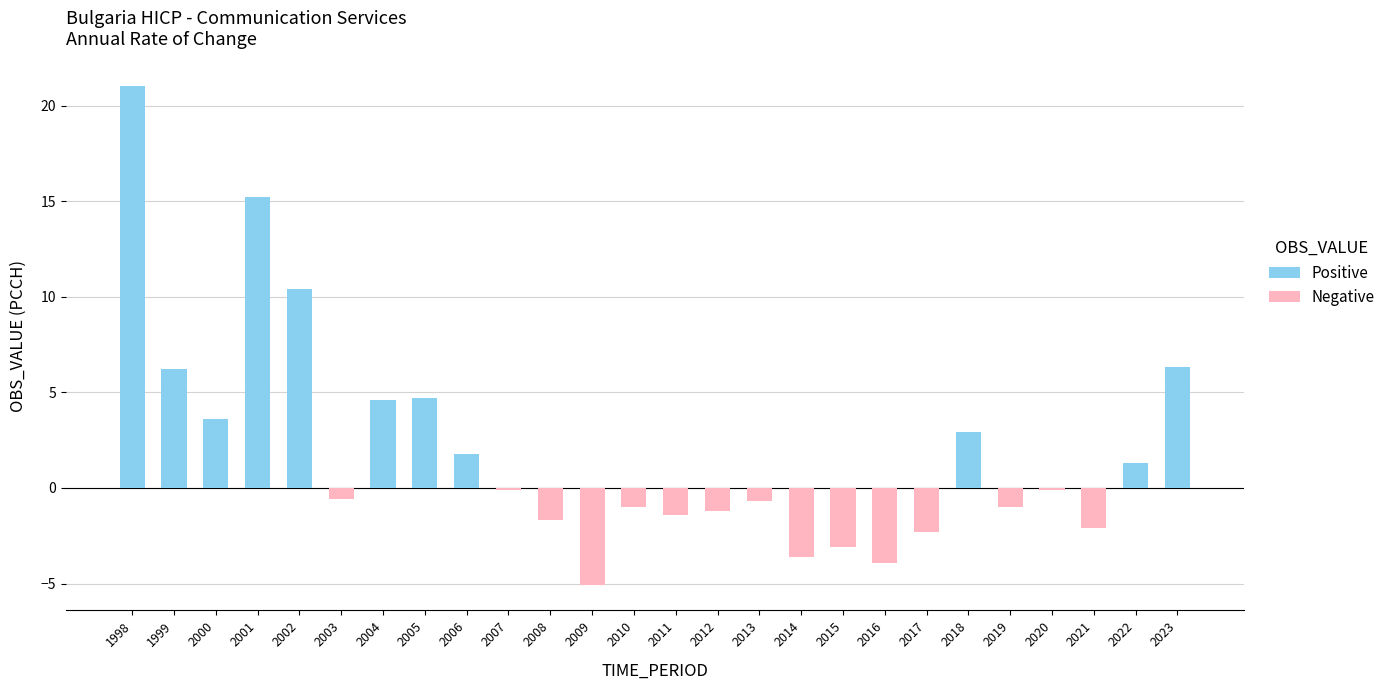

What value does the data have at 2011?

-1.4